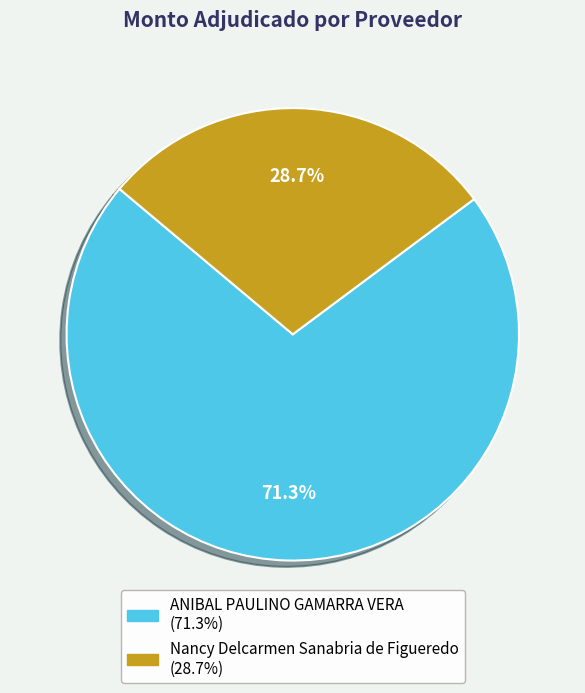

To the nearest percent, what is the combined percentage of Nancy Delcarmen Sanabria de Figueredo and ANIBAL PAULINO GAMARRA VERA?

100%